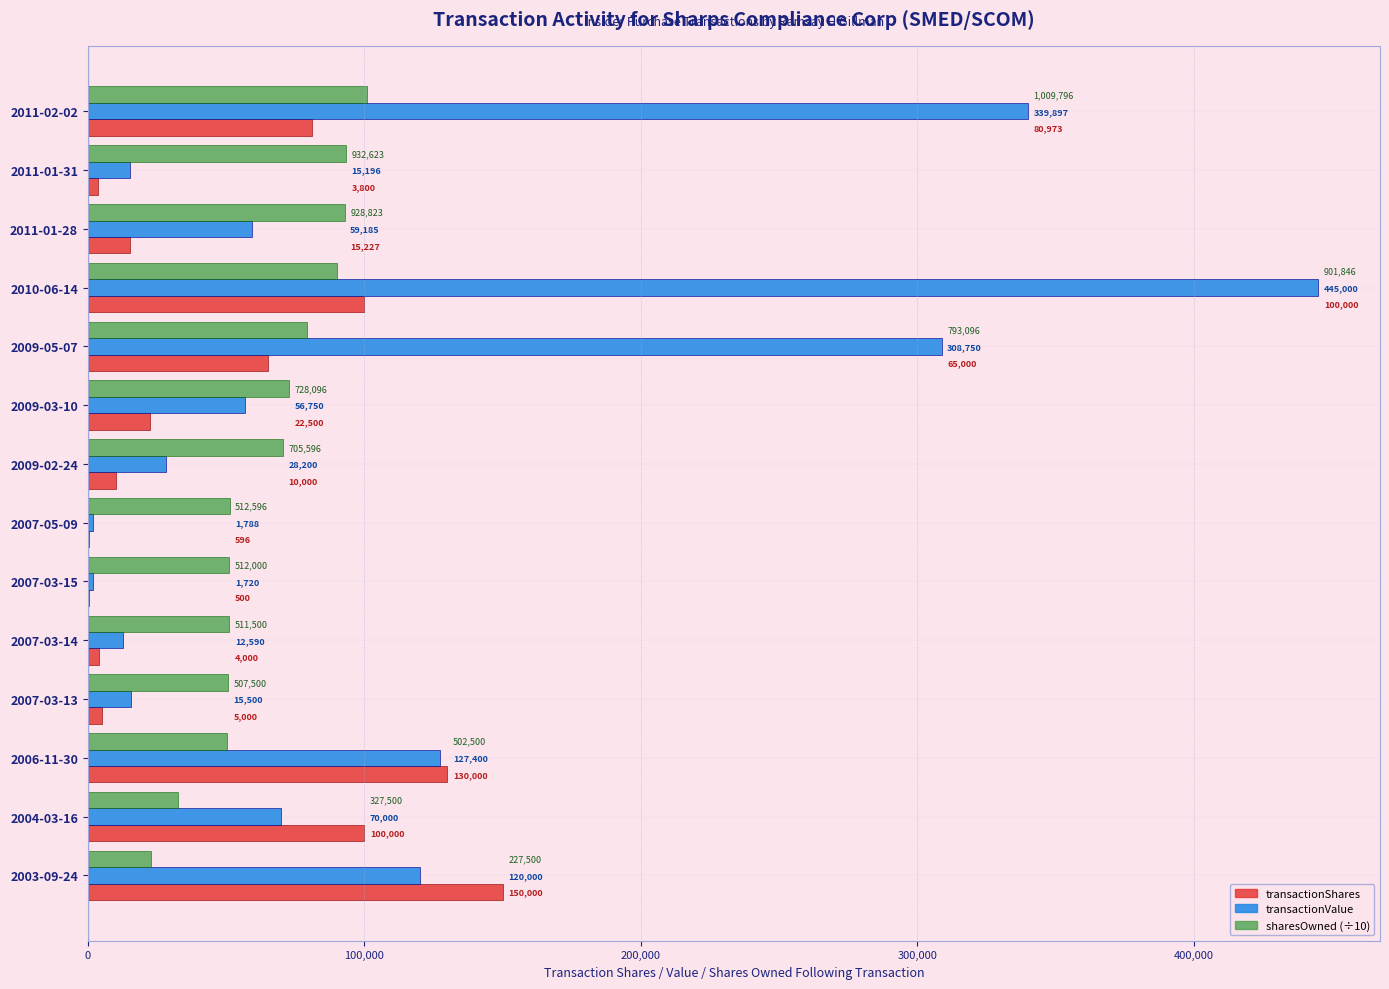

The transactionValue series shows 59185.0 at 2011-01-28. True or false?

True